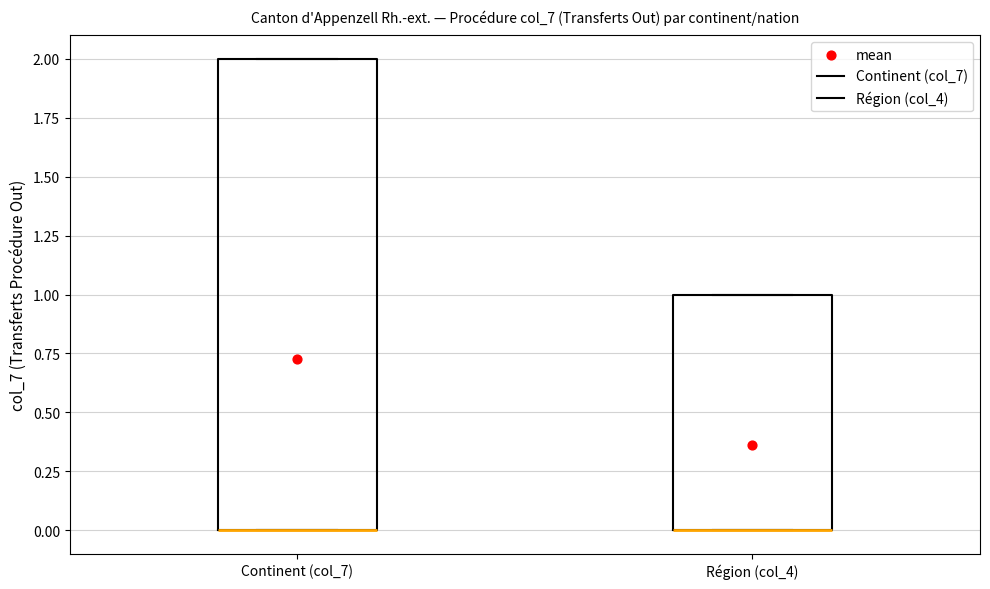

Reading left to right, transcribe this box plot: for each box, give where its median line is, the range the box spans, and where its two whiskers end, as read against the y-axis. The values are not printed on the chart, so give them approximately, as read against the axis.

Continent (col_7): median 0 (drawn on the box's lower edge), box 0 to 2, whiskers 0 to 2
Région (col_4): median 0 (drawn on the box's lower edge), box 0 to 1, whiskers 0 to 1